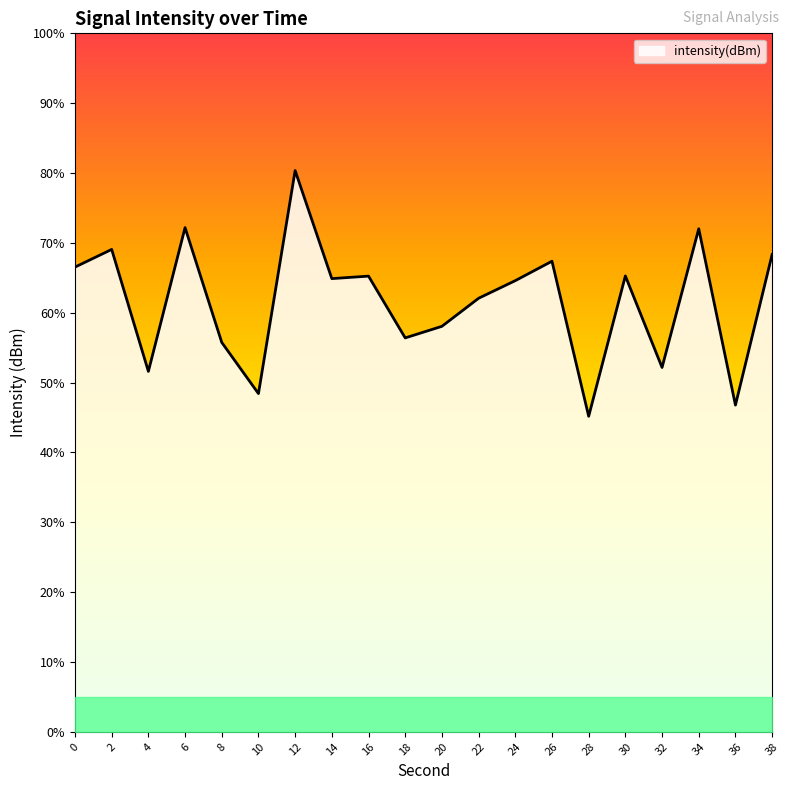

How many interior local peaks (higher than both neighbors) does the data have?

7